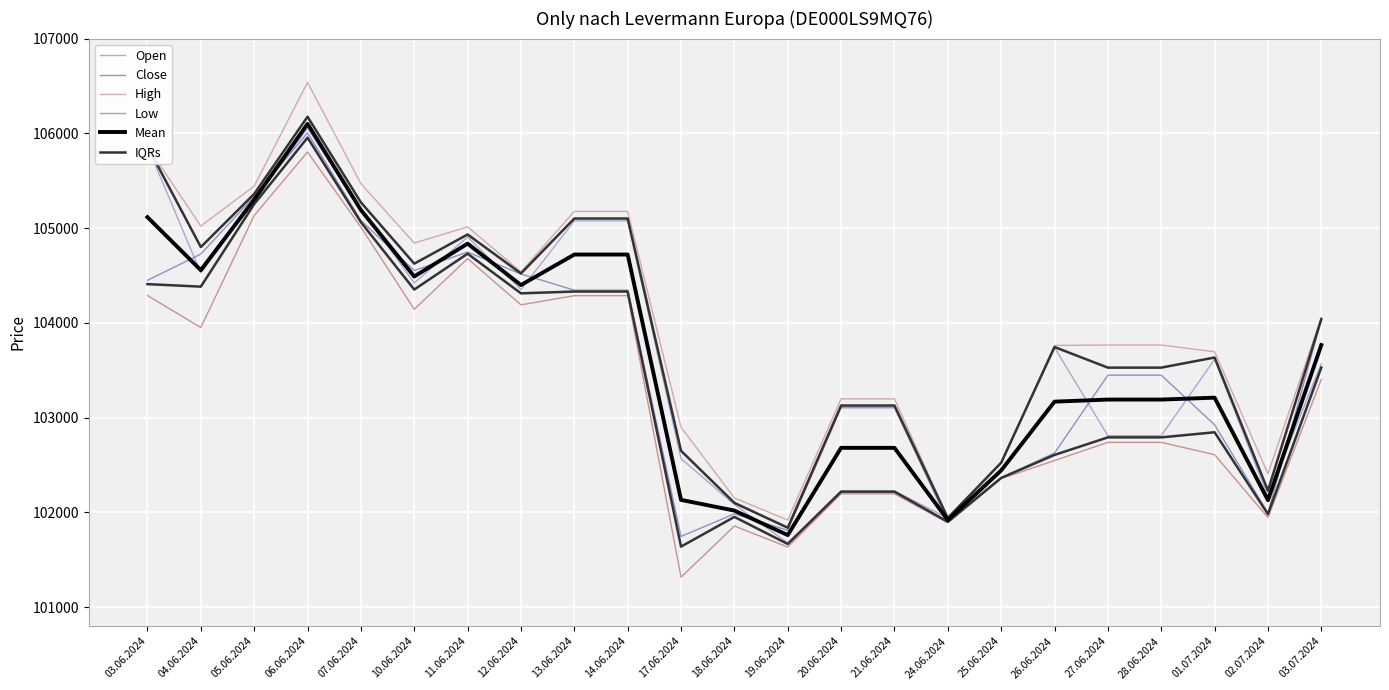

How many values in the High series are below 103766?

10